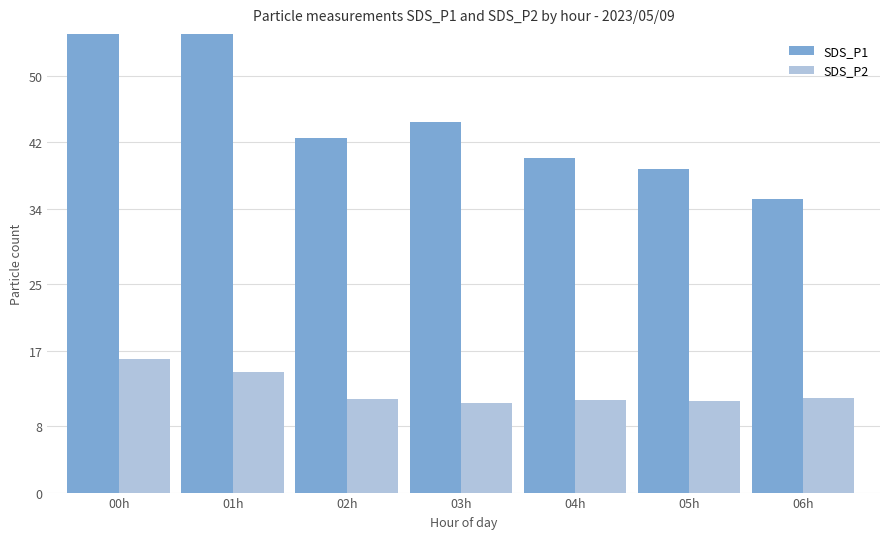

Which series has the widest spread of values?

SDS_P1